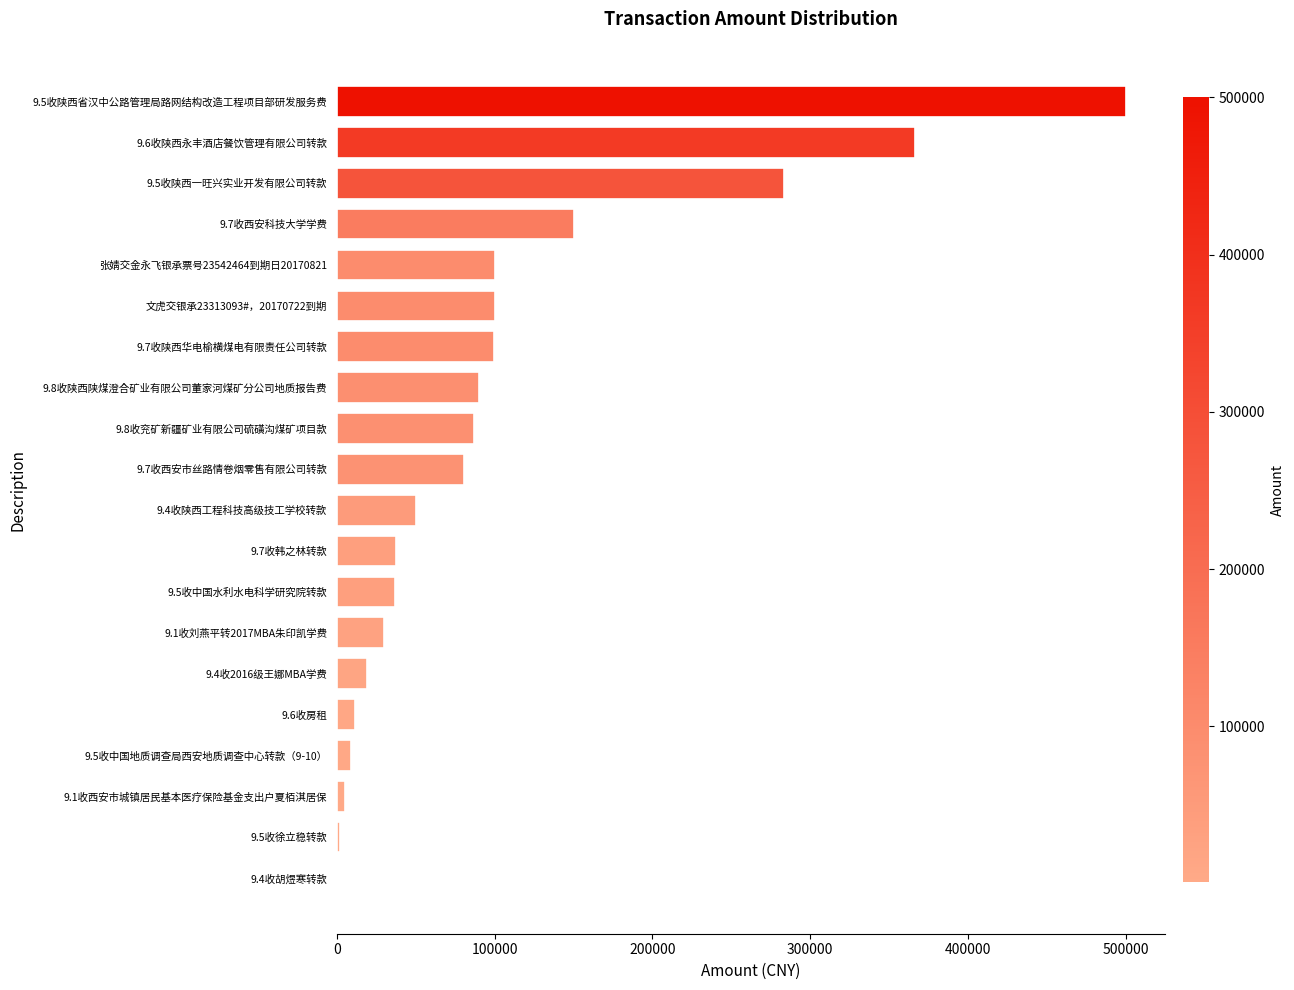

What is the greatest value displayed?

500000.0